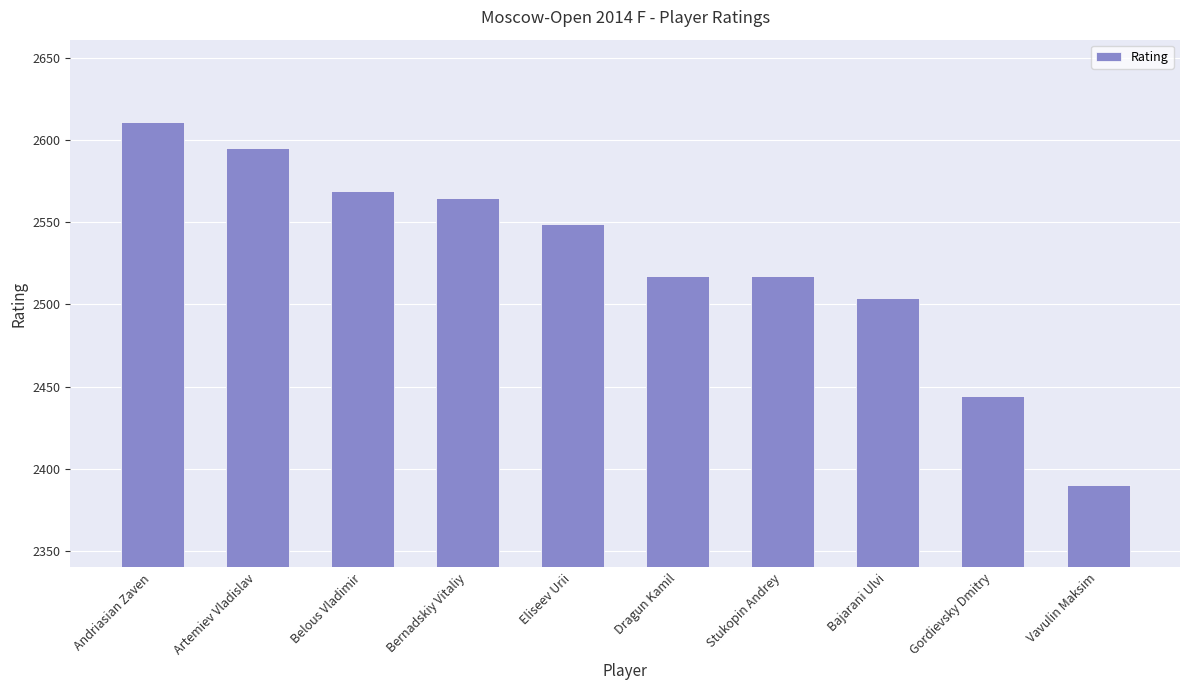

What position from the left is Bajarani Ulvi?

8